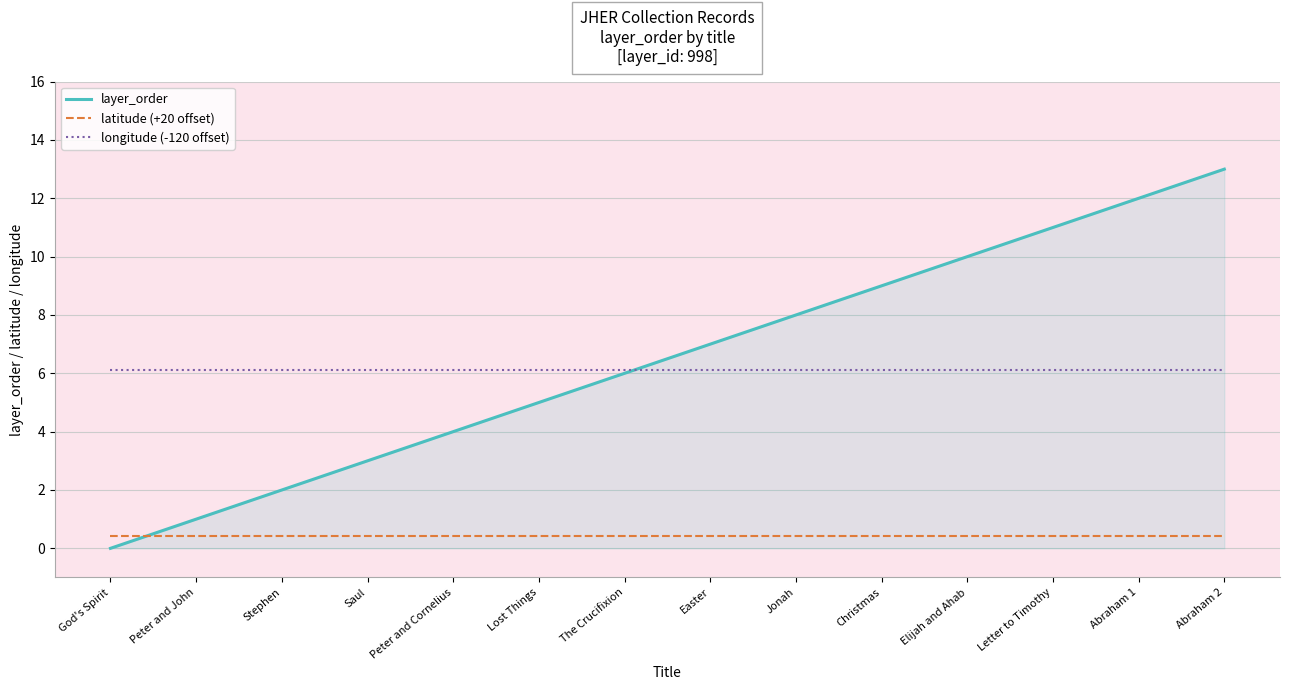

What position from the left is Jonah?

9